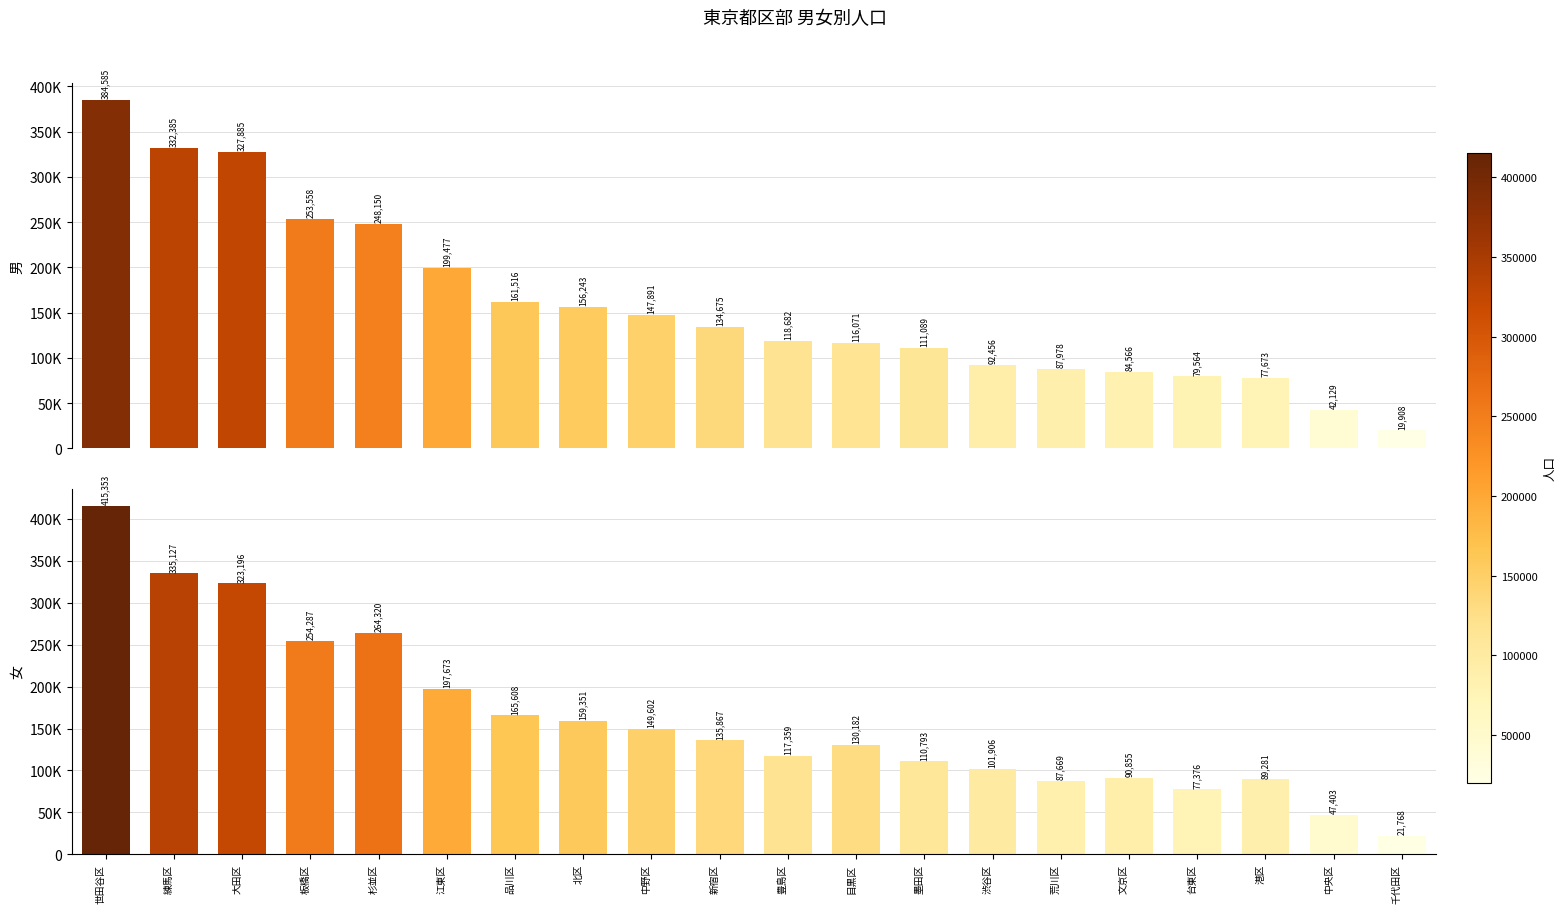

What is the difference between the maximum and minimum values in the 女 series?

393585